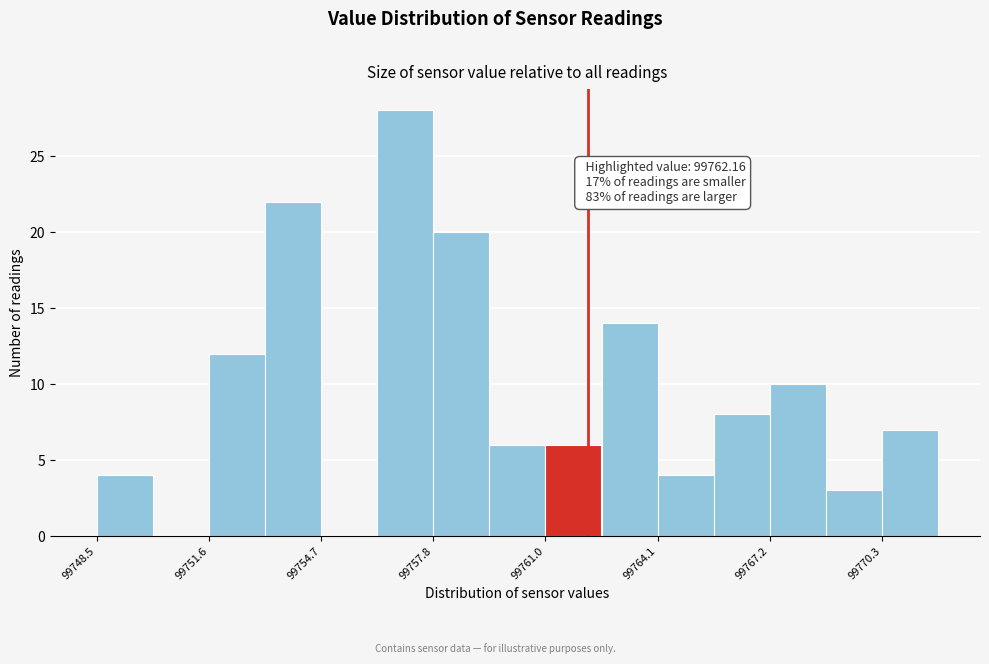

Read against the x-axis, roughly where is the centre of the tallest bar?

99757.0